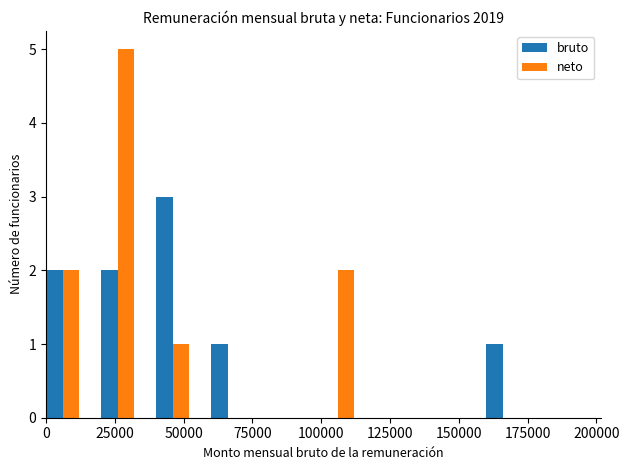

What are all the series names shown in the legend?

bruto, neto